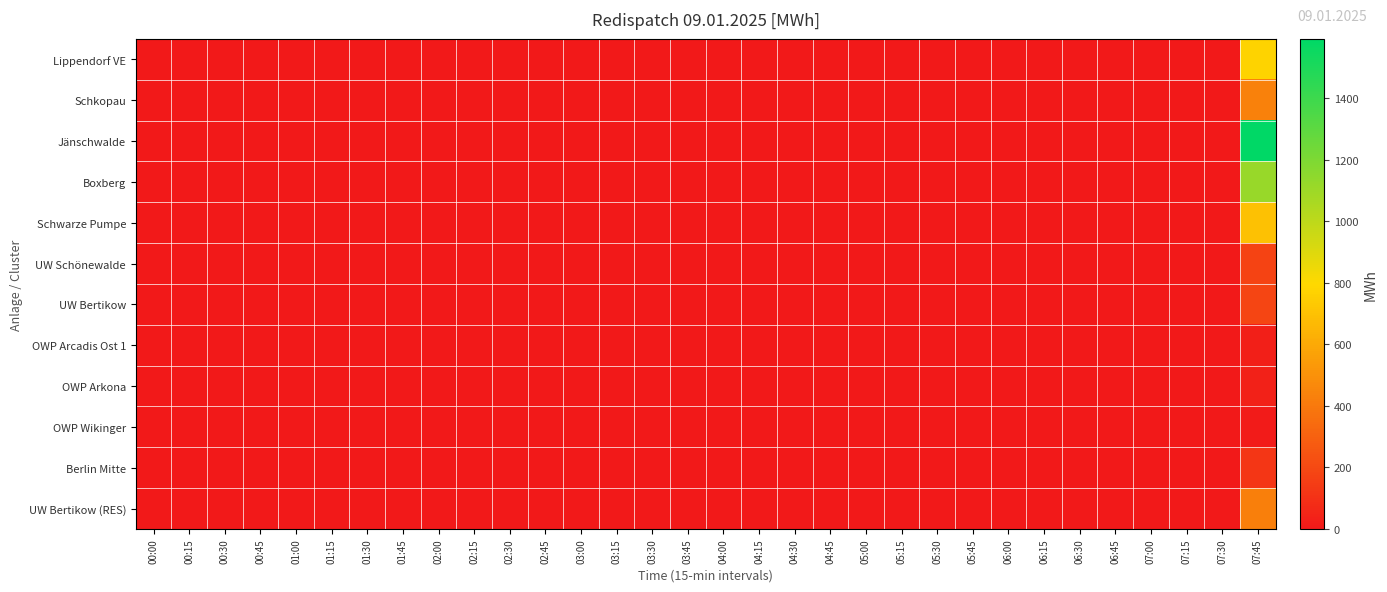

Which series has the largest total across all categories?

Jänschwalde